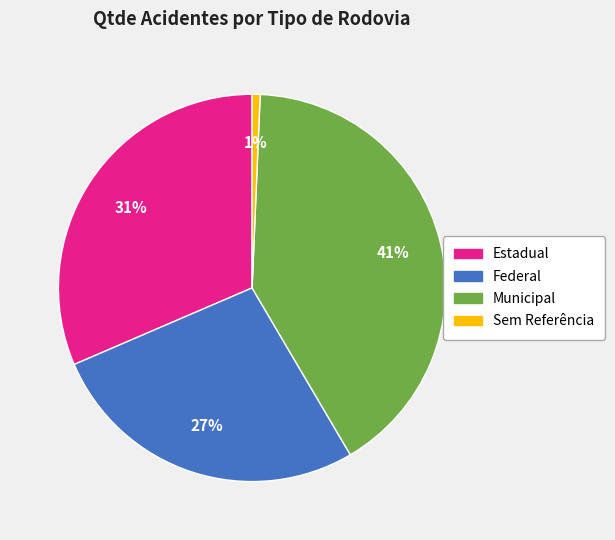

Is there a majority slice in this chart?

No